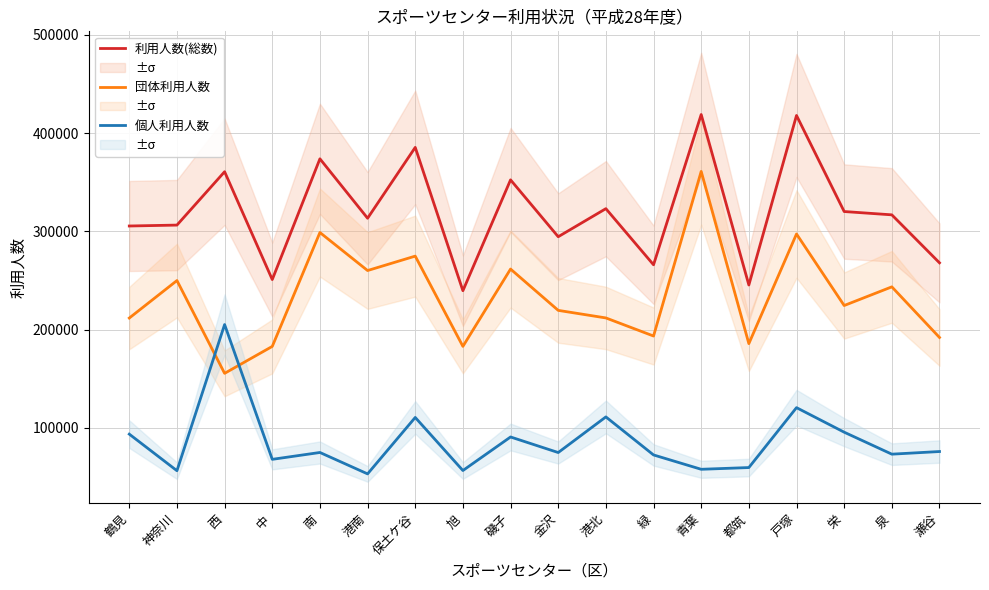

Is this an area chart (filled region under the line)?

No